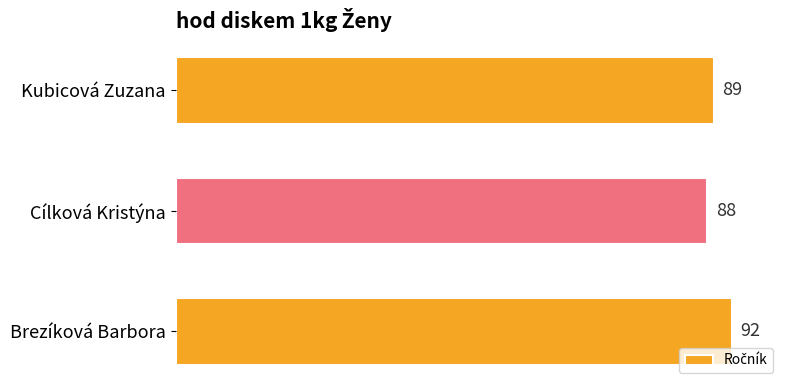

At which label is the value closest to 90?

Kubicová Zuzana